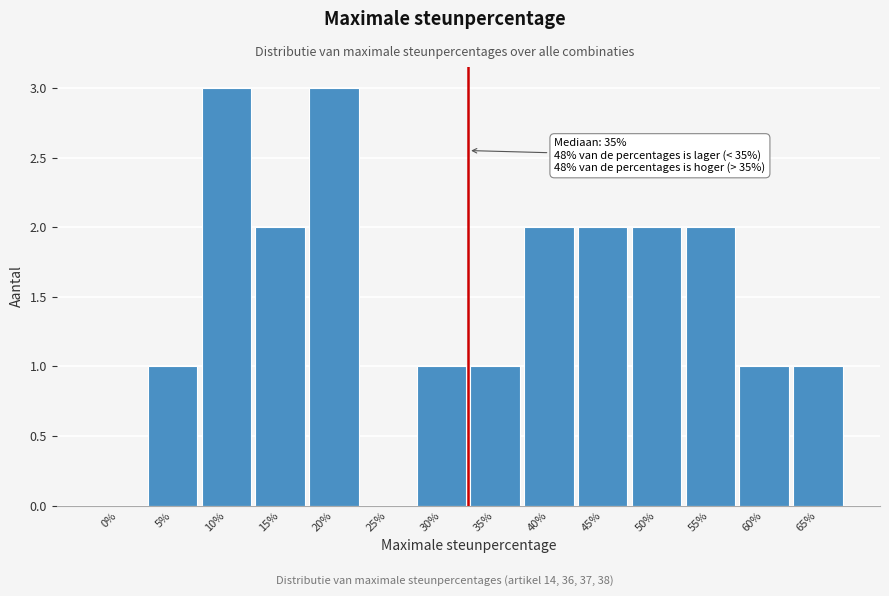

Reading left to right, extract all data points from this chart.

0%=0	5%=1	10%=3	15%=2	20%=3	25%=0	30%=1	35%=1	40%=2	45%=2	50%=2	55%=2	60%=1	65%=1